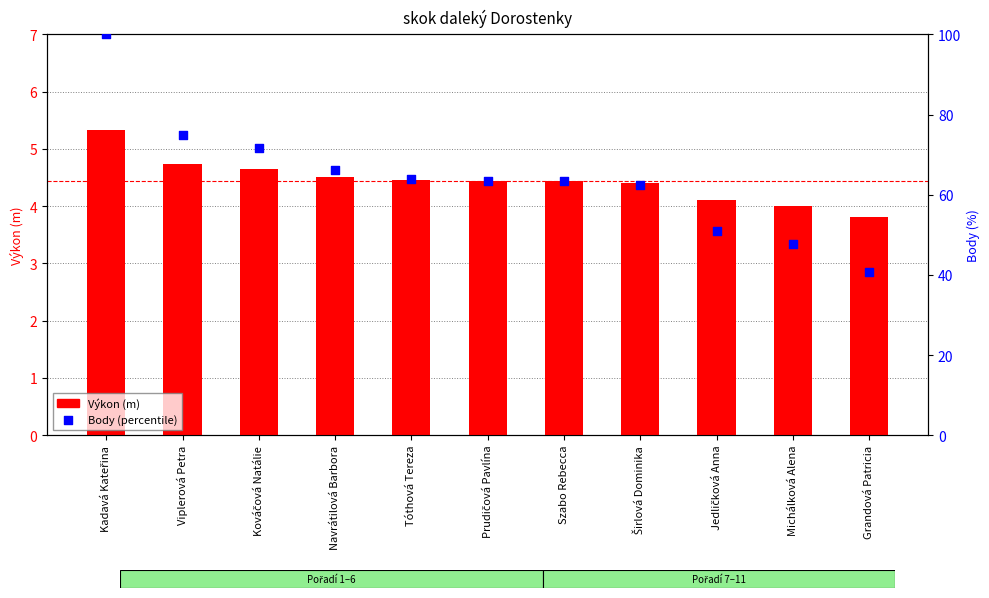

Which series contains the lowest Y value?

Výkon (m)